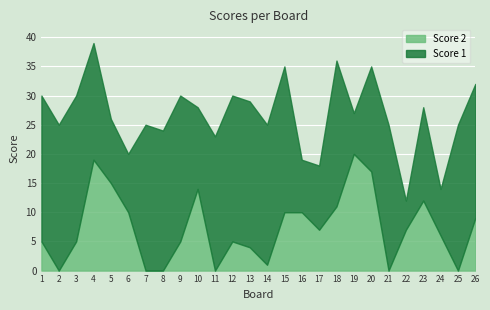

Where does the Score 2 series first go above 7?

4